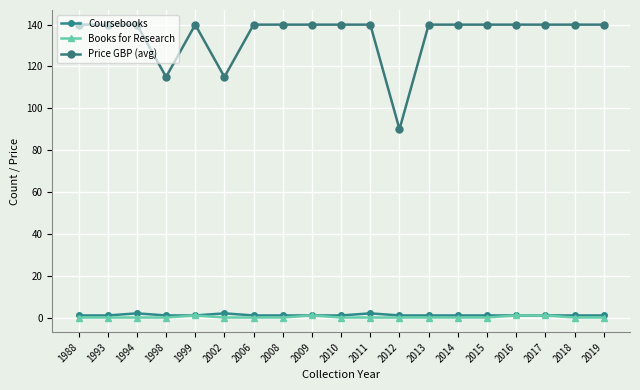

True or false: Books for Research has more than 0 interior local peaks.

True